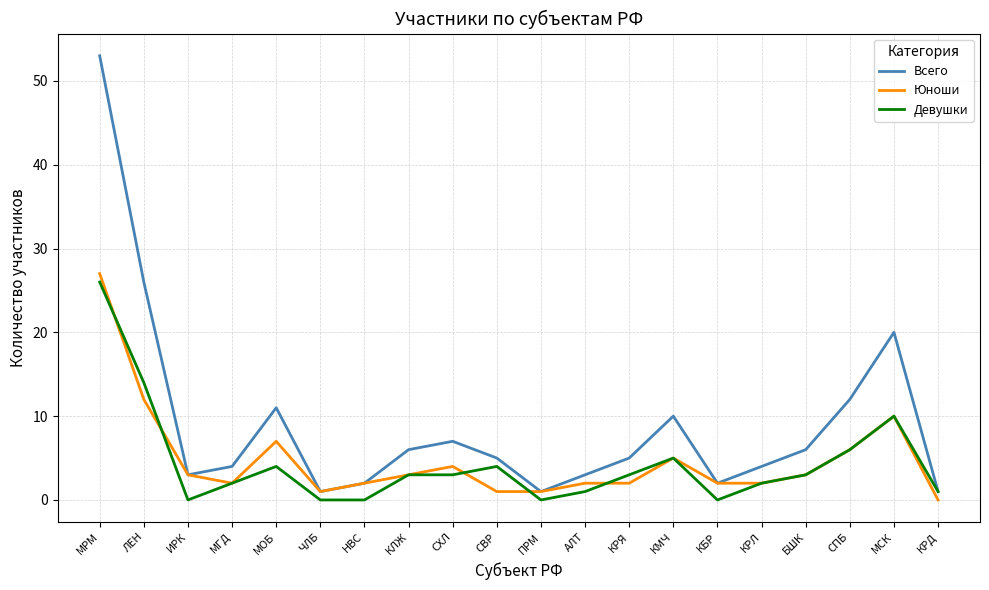

How many series are shown in this chart?

3